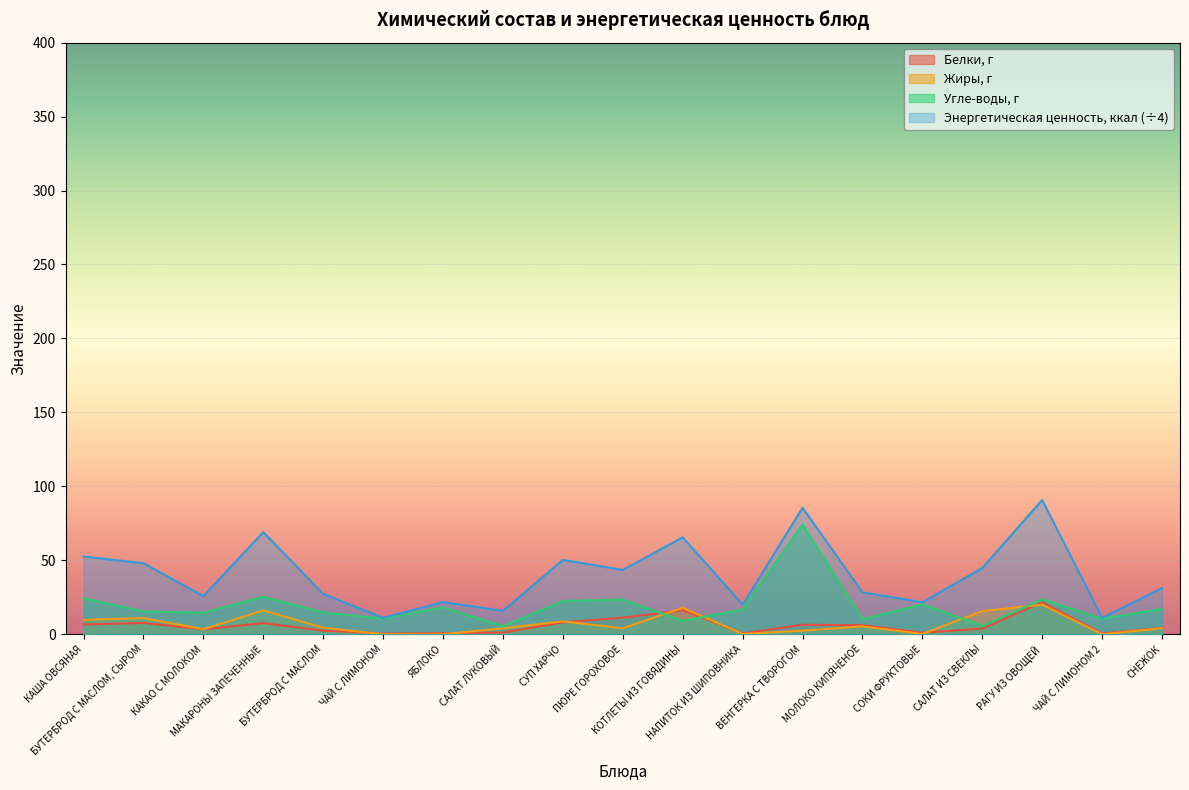

At how many categories does at least one series exceed 40?

9